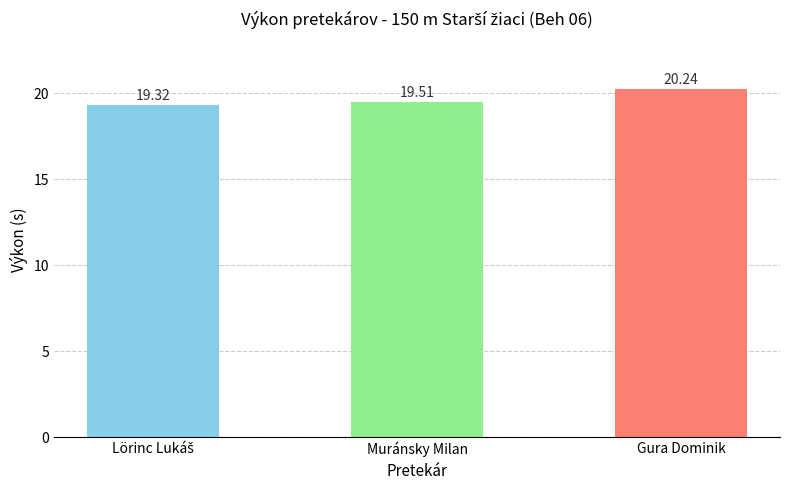

The chart shows a value of 33.7 at Gura Dominik. True or false?

False